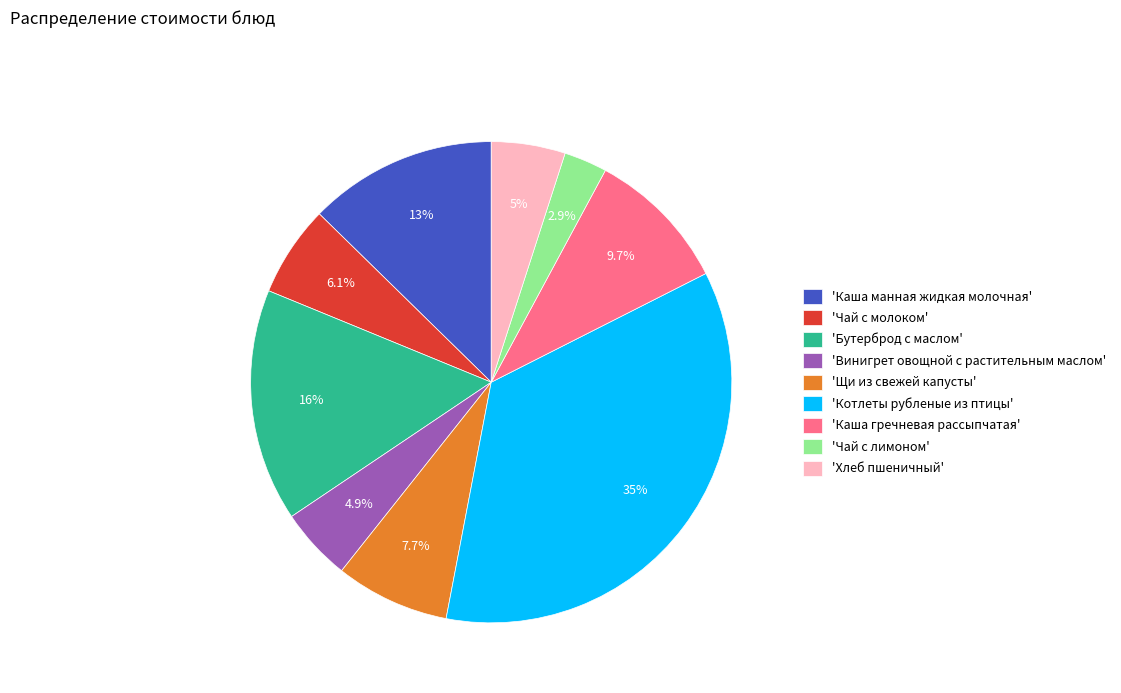

Do 'Бутерброд с маслом' and 'Котлеты рубленые из птицы' together represent more than half of the pie?

Yes